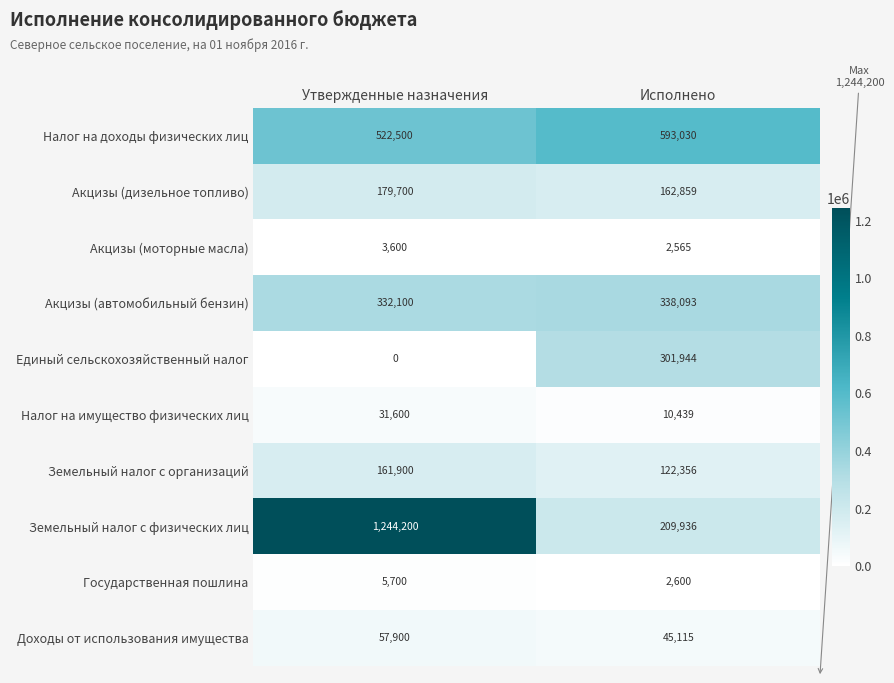

What is the total value across all series at Утвержденные назначения?

2539200